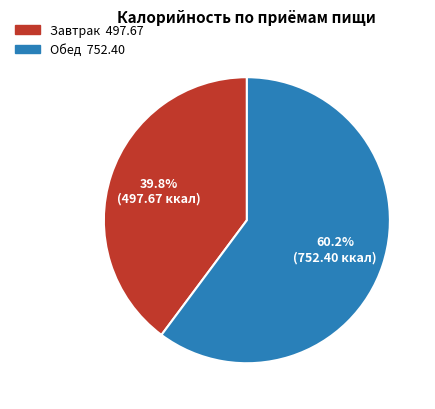

Which has a higher value, Завтрак or Обед?

Обед